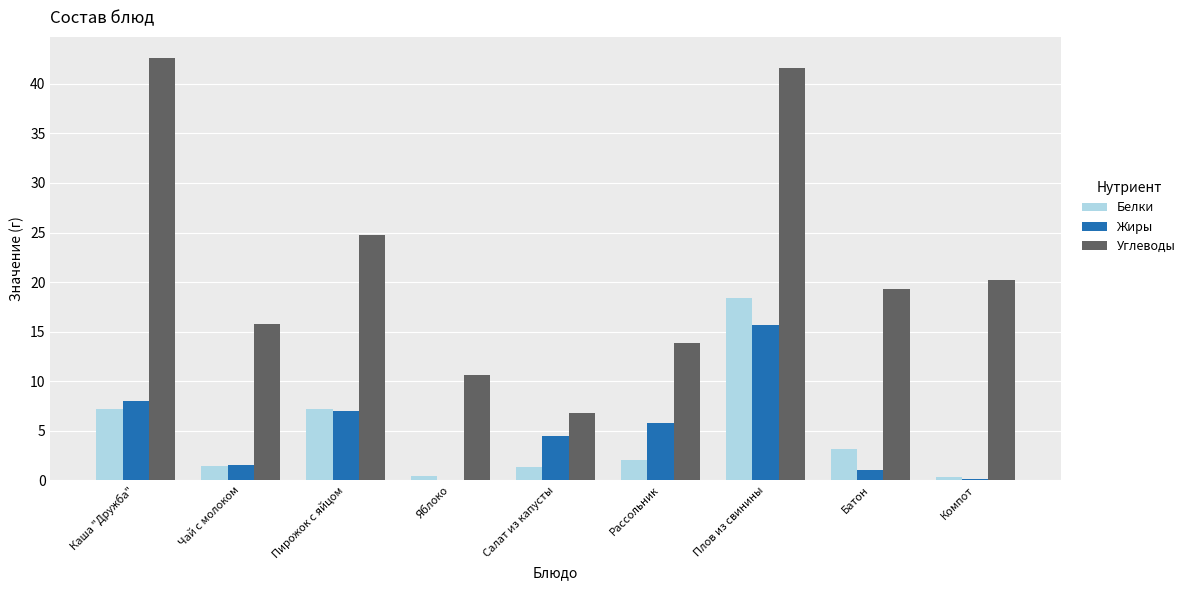

Is it true that Углеводы equals 13.9 at Рассольник?

True